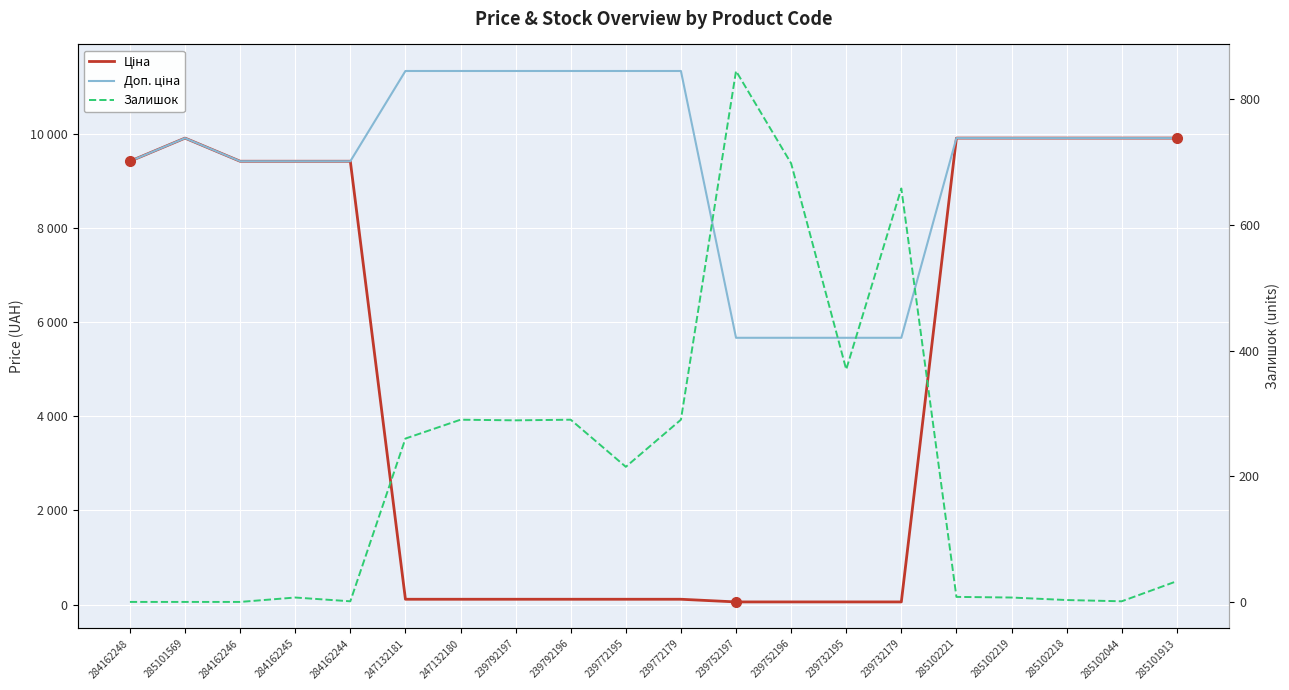

List the series in order of their overall mean, lowest first.

Залишок, Ціна, Доп. ціна